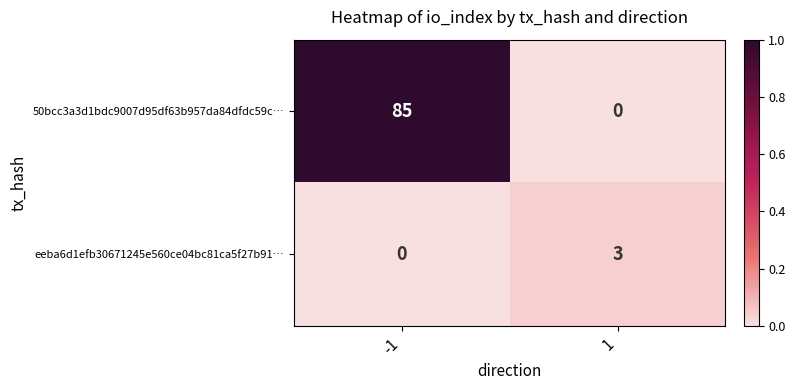

What is the difference between the maximum and minimum values in the eeba6d1efb30671245e560ce04bc81ca5f27b91… series?

3